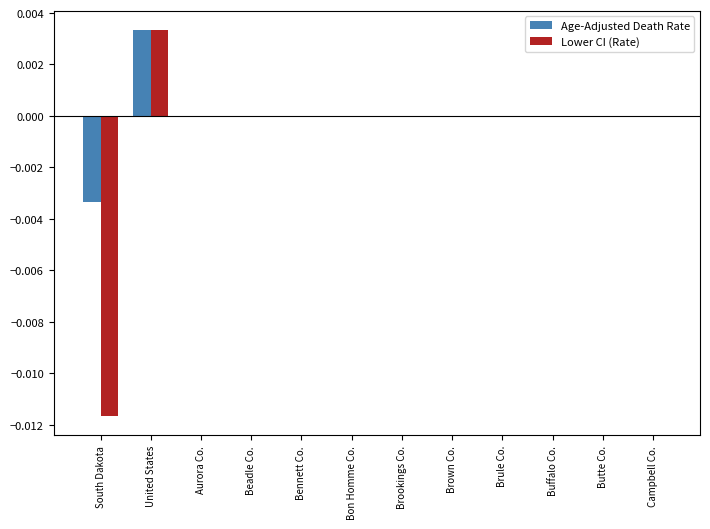

True or false: Lower CI (Rate) has a value of 0.0 at Brookings Co..

True